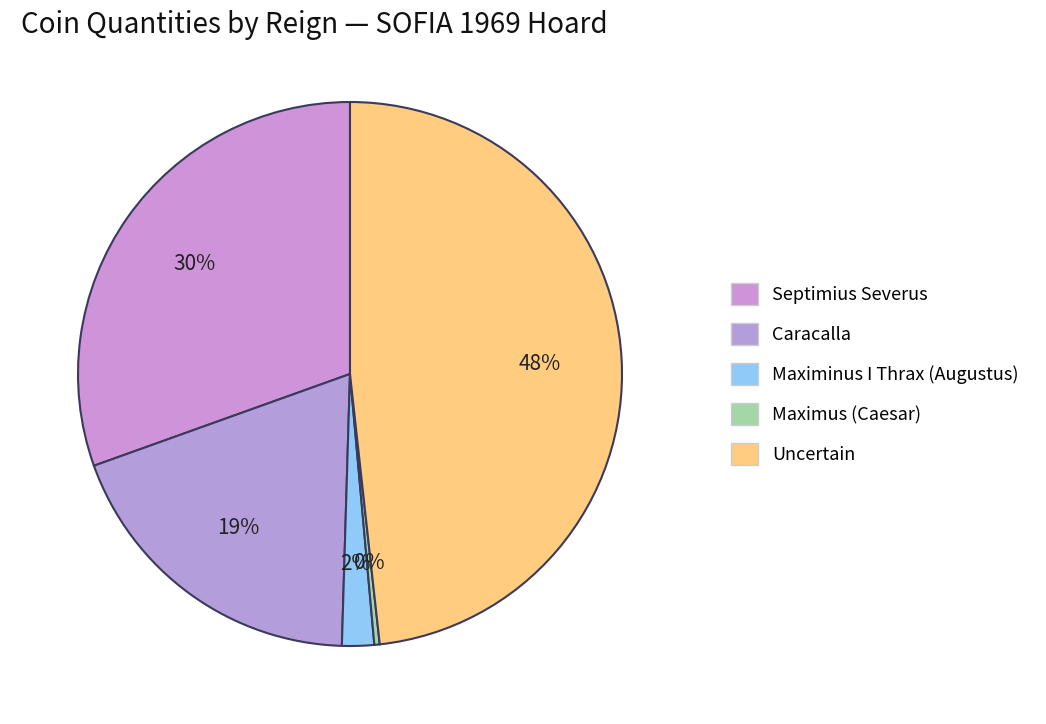

Count the number of slices in the pie.

5